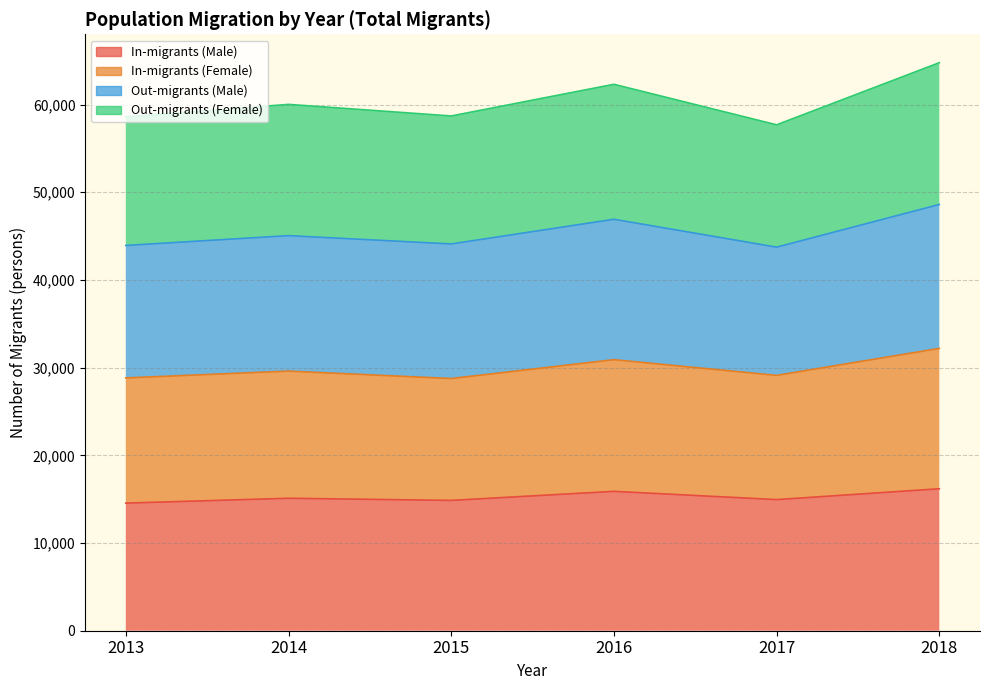

Which category has the highest value in the In-migrants (Male) series?

2018